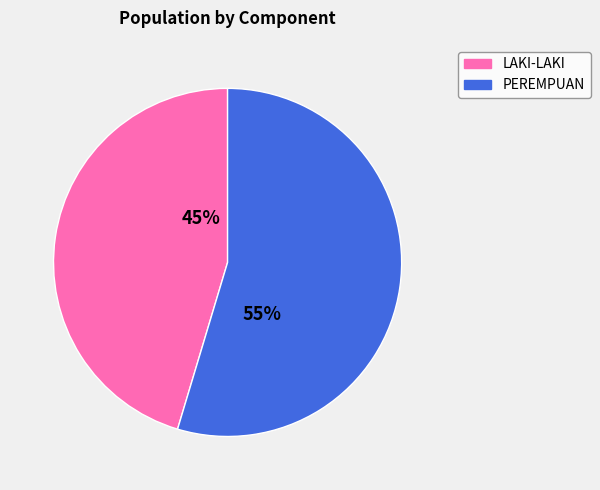

What is the smallest slice in the pie chart?

LAKI-LAKI